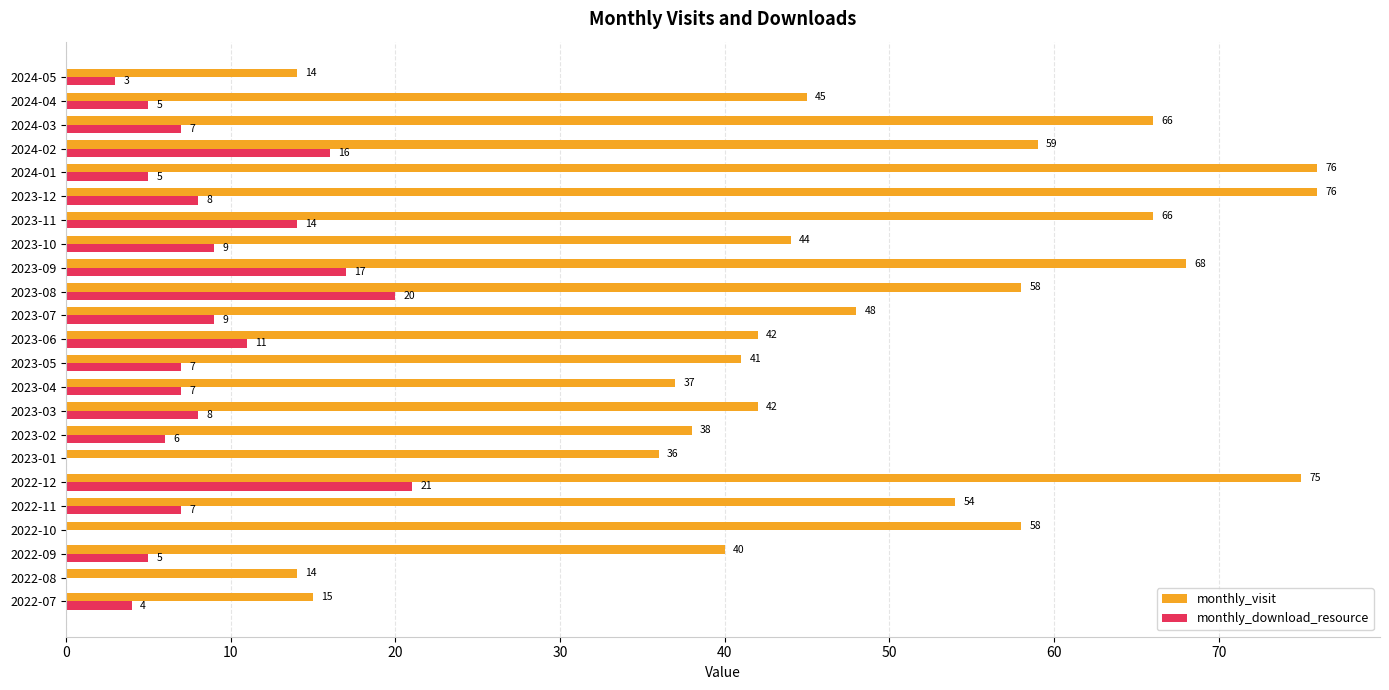

Which series has the largest total across all categories?

monthly_visit